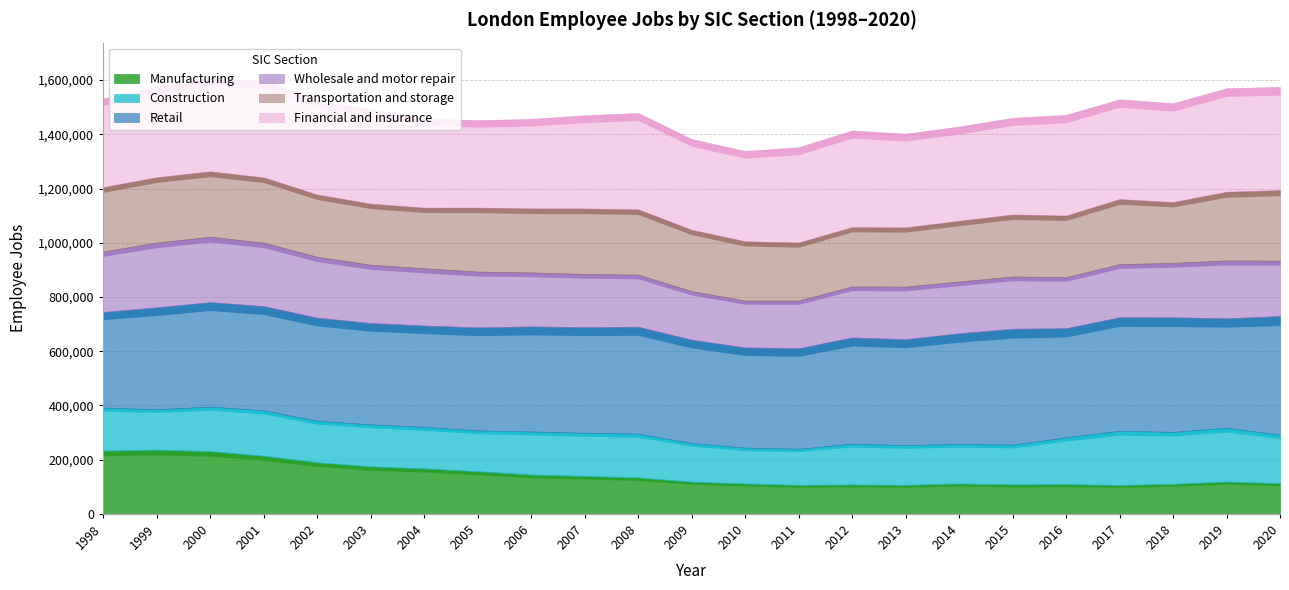

Is it true that Retail equals 621282 at 2002?

False